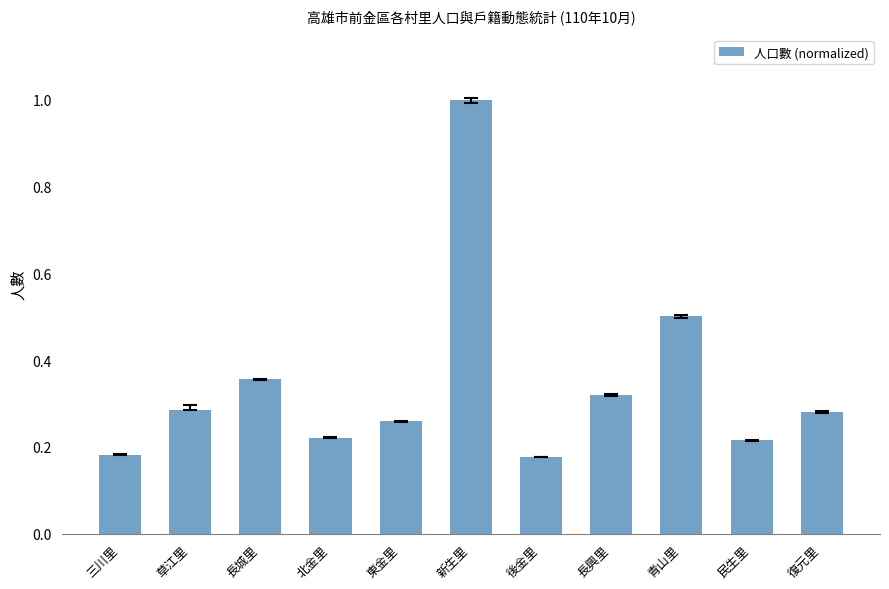

The chart shows a value of 0.7 at 青山里. True or false?

False